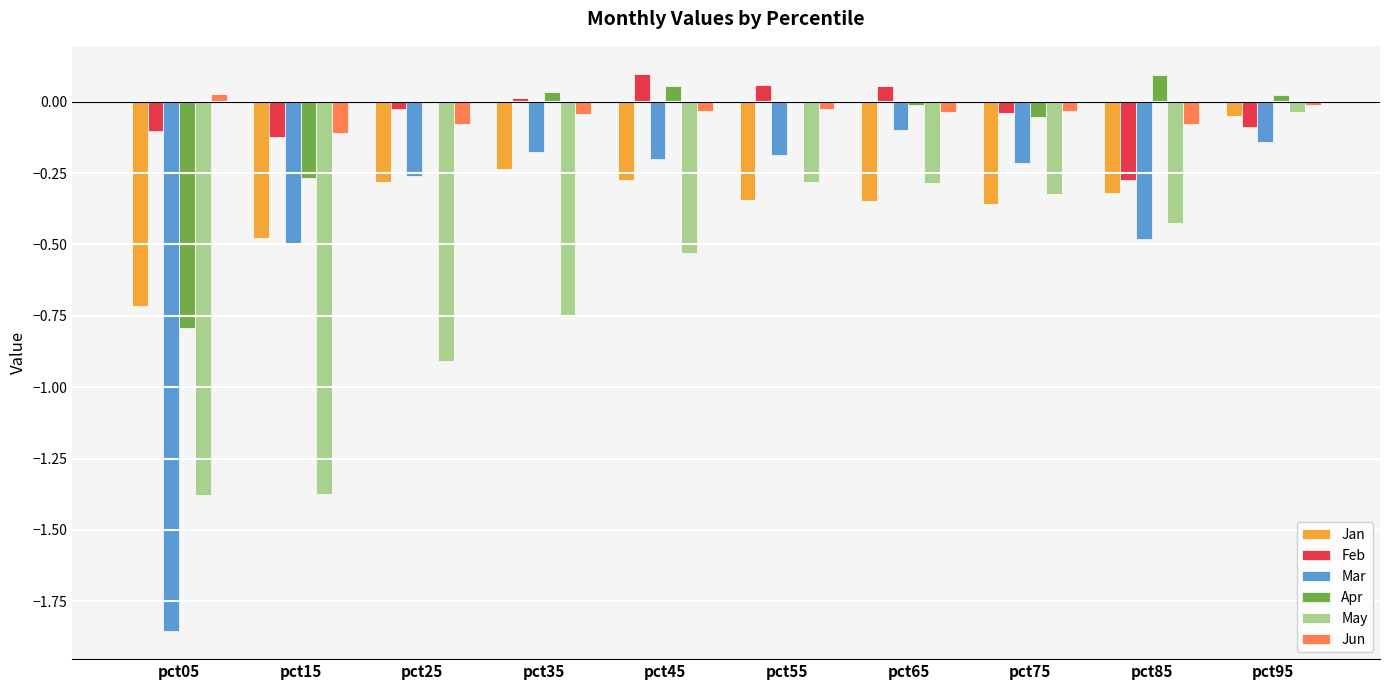

At which category is the sum across all series the highest?

pct95